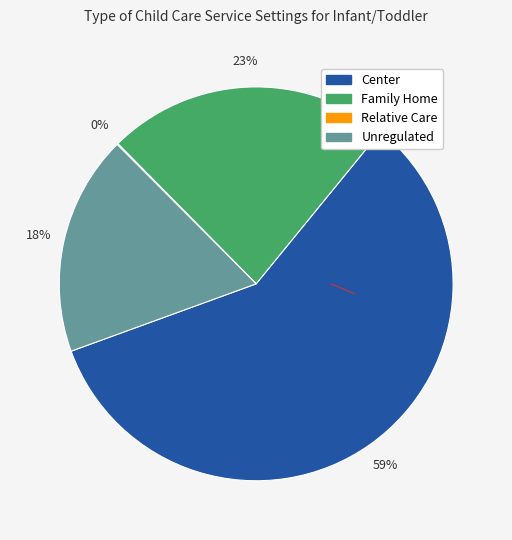

Is there a majority slice in this chart?

Yes